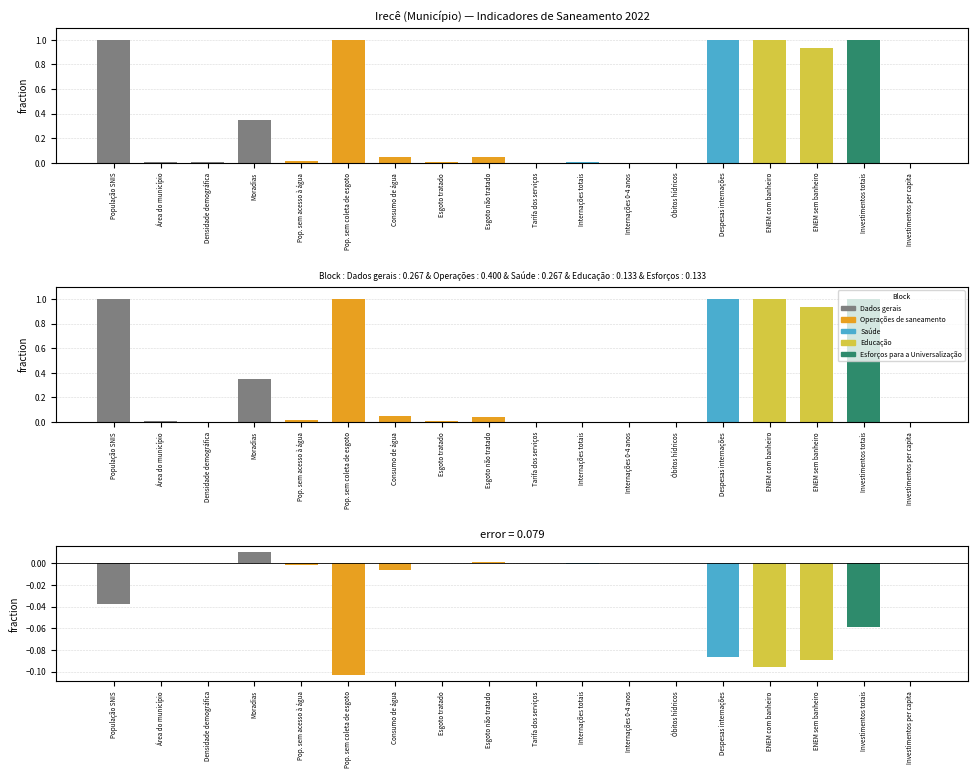

The chart shows a value of 0.0 at Óbitos hídricos. True or false?

False